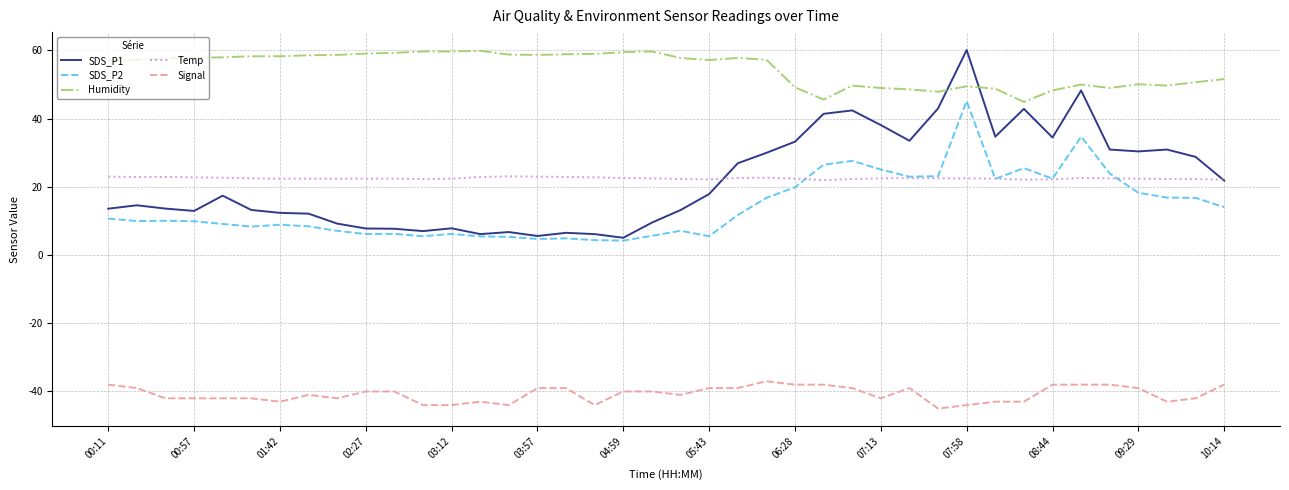

Which series has the largest total across all categories?

Humidity